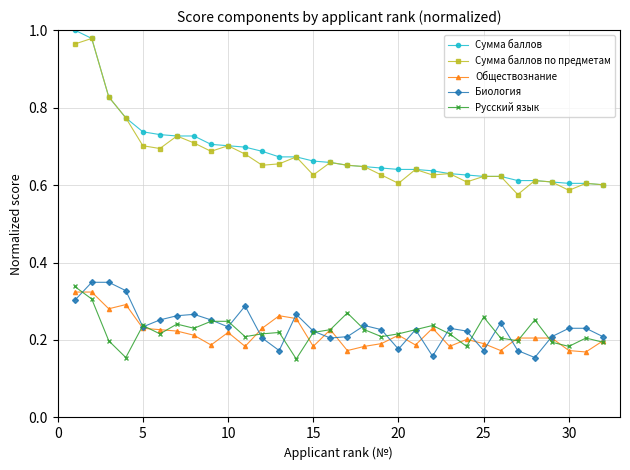

True or false: Сумма баллов and Русский язык intersect in this chart.

False